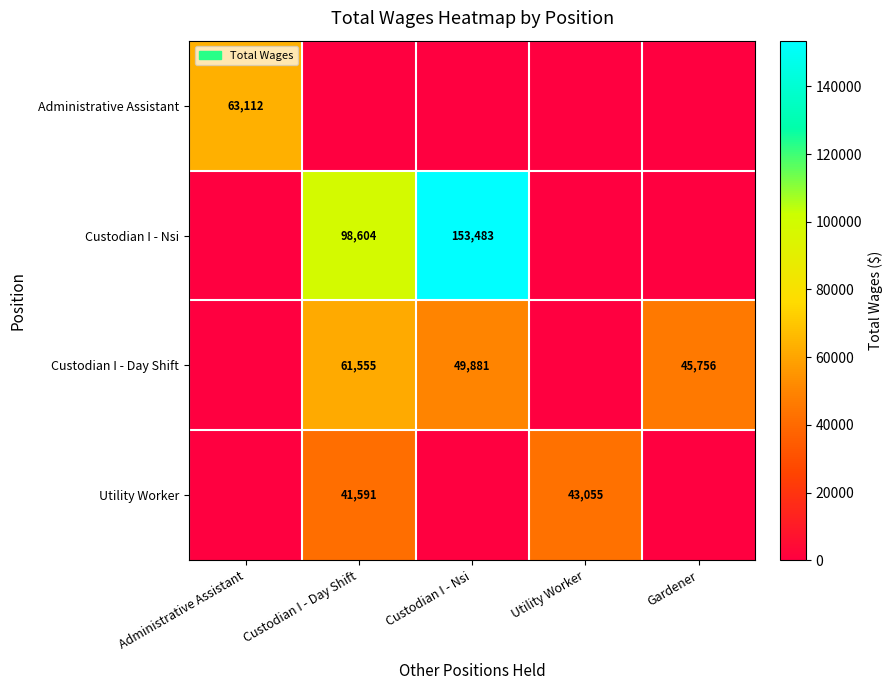

What is the total value across all series at Custodian I - Nsi?

203364